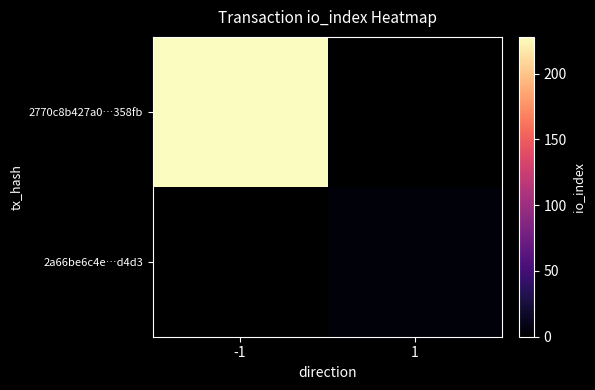

Which series has the widest spread of values?

2770c8b427a0…358fb